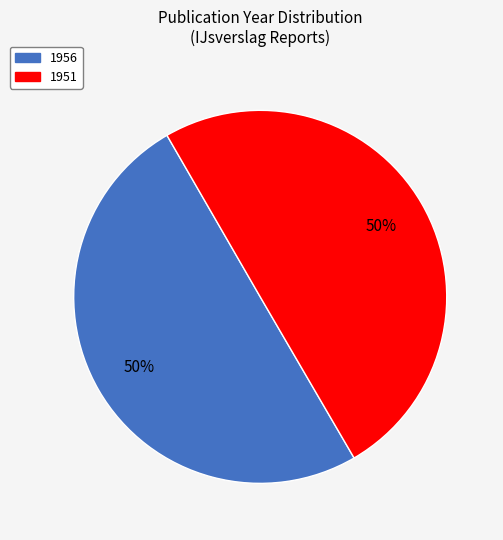

To the nearest percent, what portion does 1951 represent?

50%